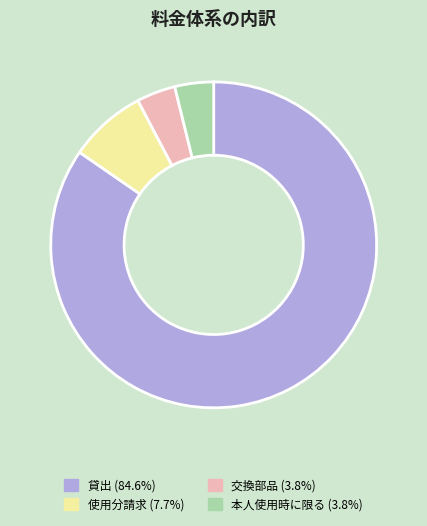

Is the sum of 本人使用時に限る and 交換部品 greater than half?

No